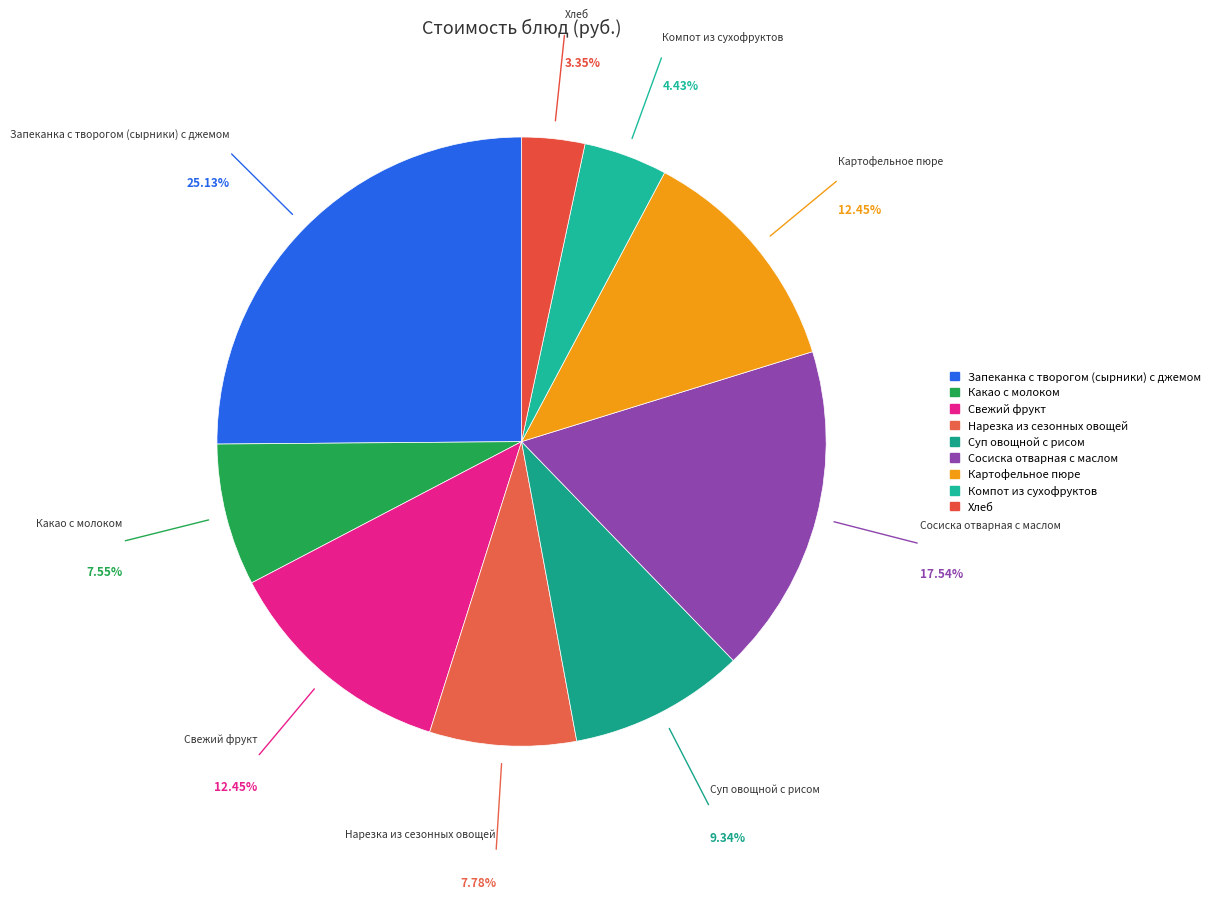

To the nearest percent, what is the difference between the Компот из сухофруктов and Хлеб slice percentages?

1%